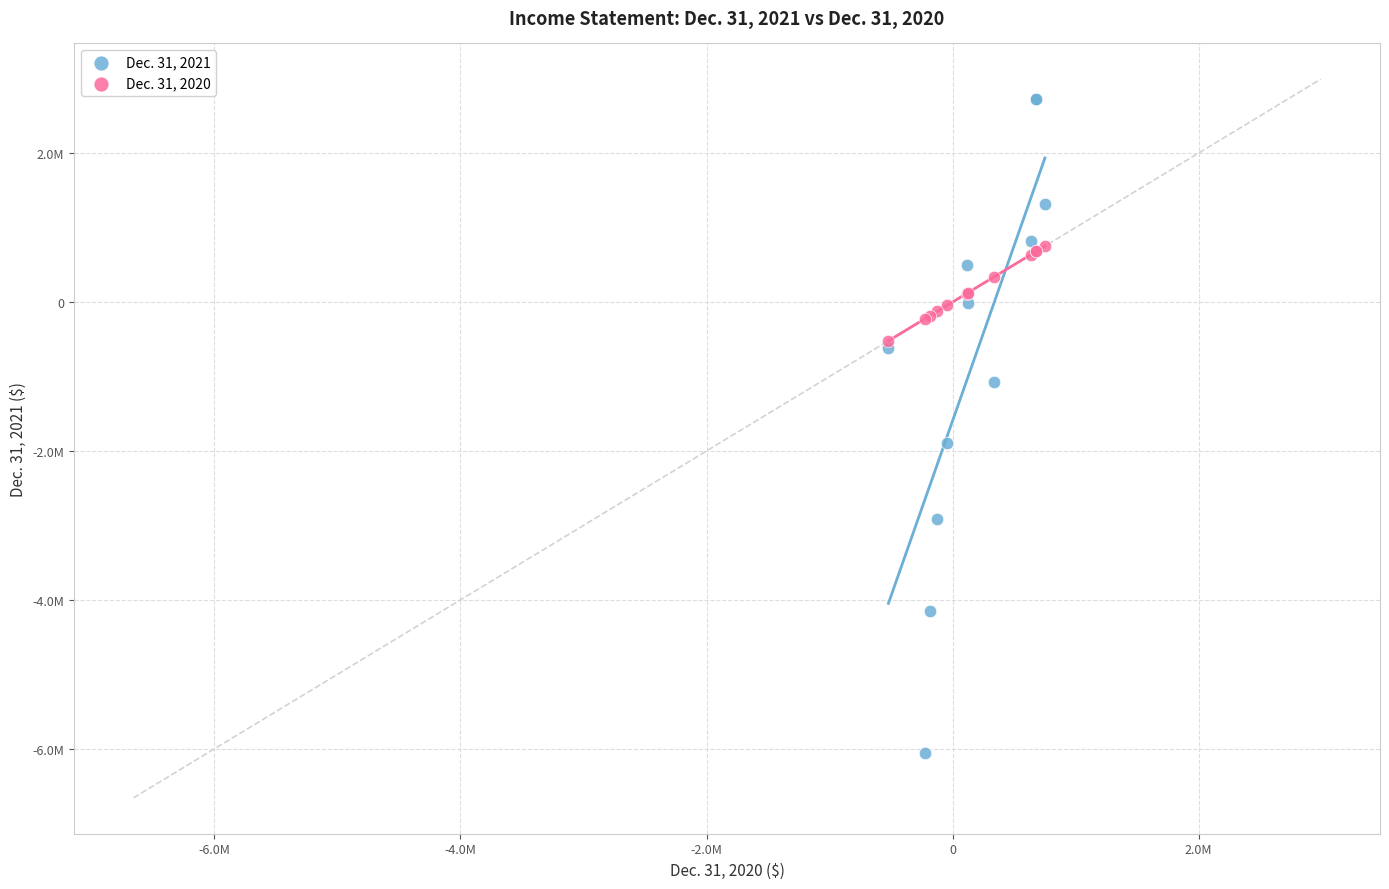

What are all the series names shown in the legend?

Dec. 31, 2021, Dec. 31, 2020